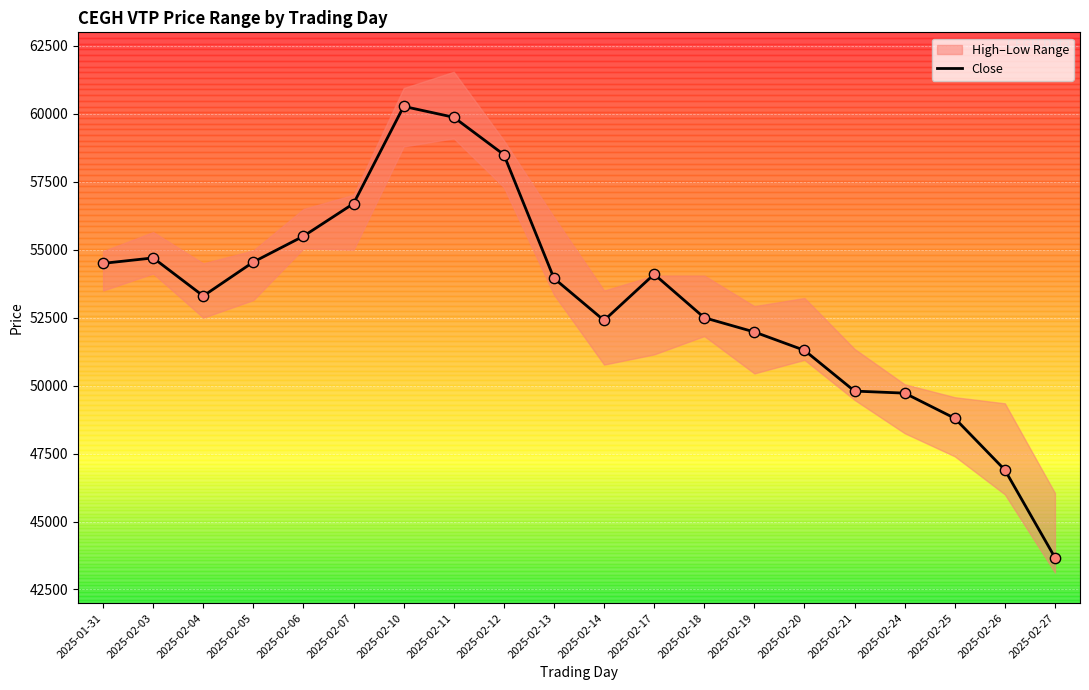

What is the change in value from 2025-02-12 to 2025-02-17?

-4400